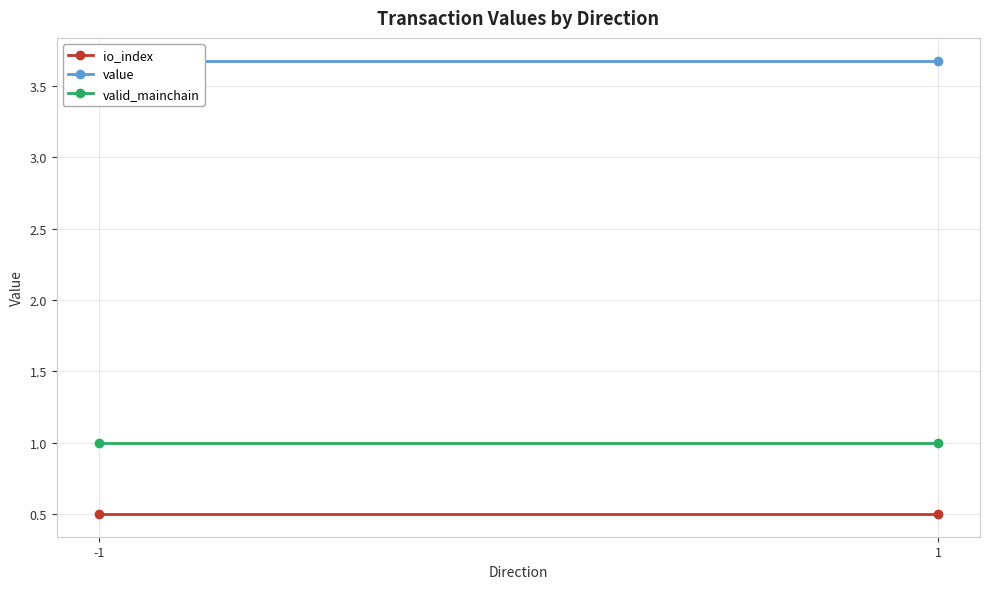

What is the value of the valid_mainchain point at the 1st from the left?

1.0